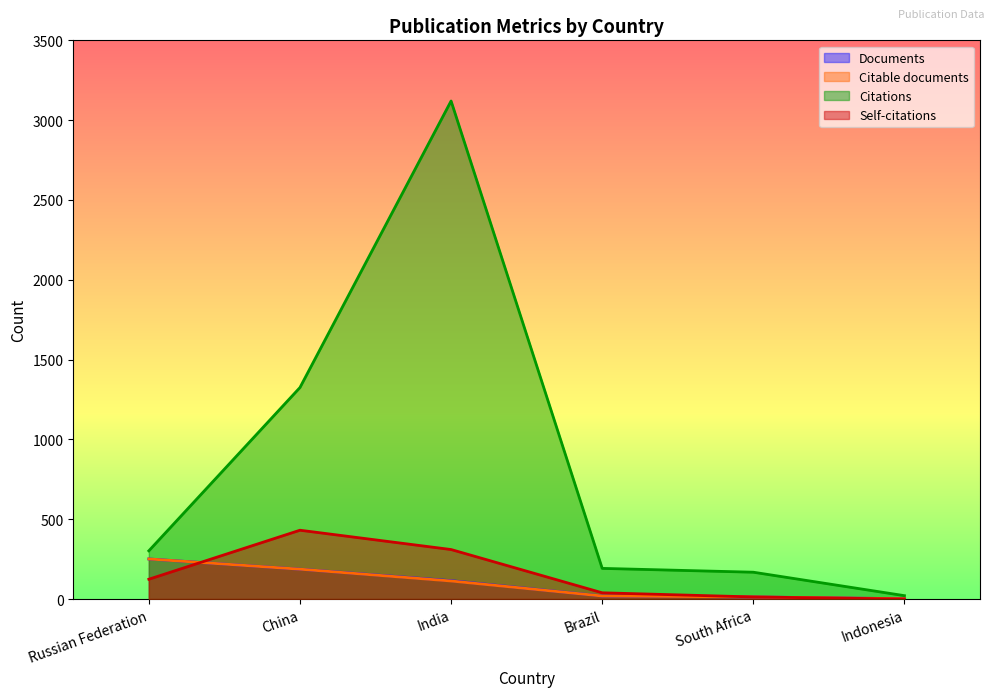

What is the spread (max minus min) of values at Brazil?

173